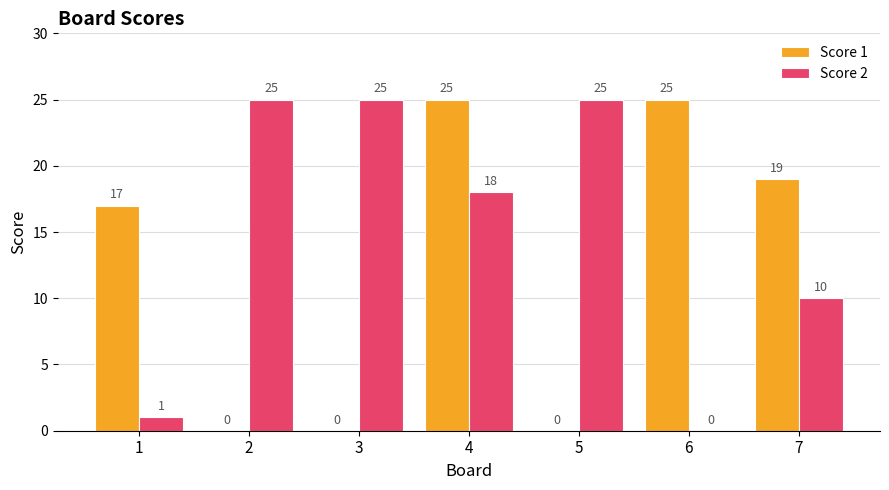

What is the approximate value of Score 1 at 6, to the nearest 5?

25